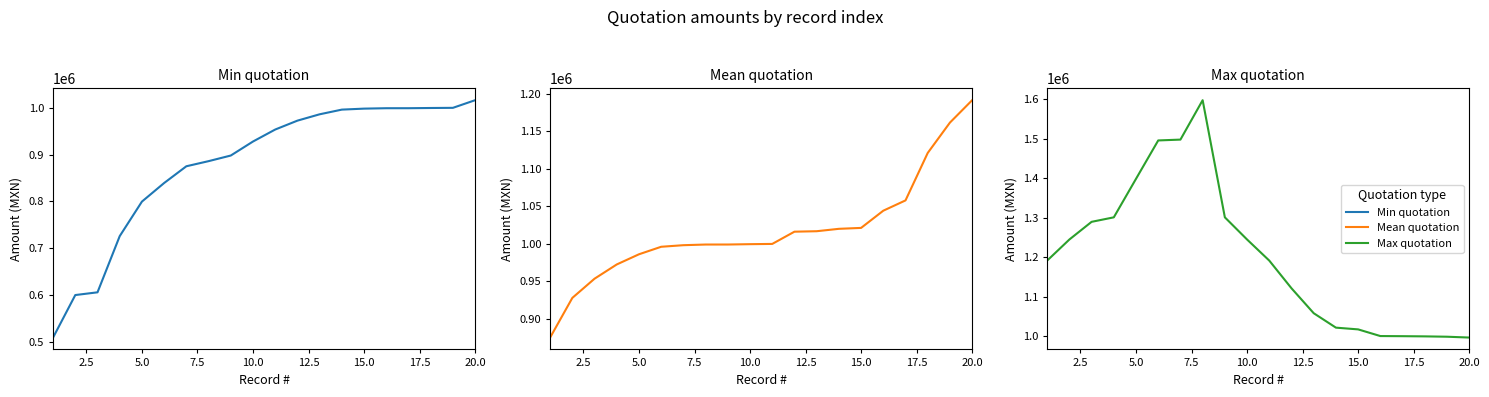

How many lines are shown in the chart?

3